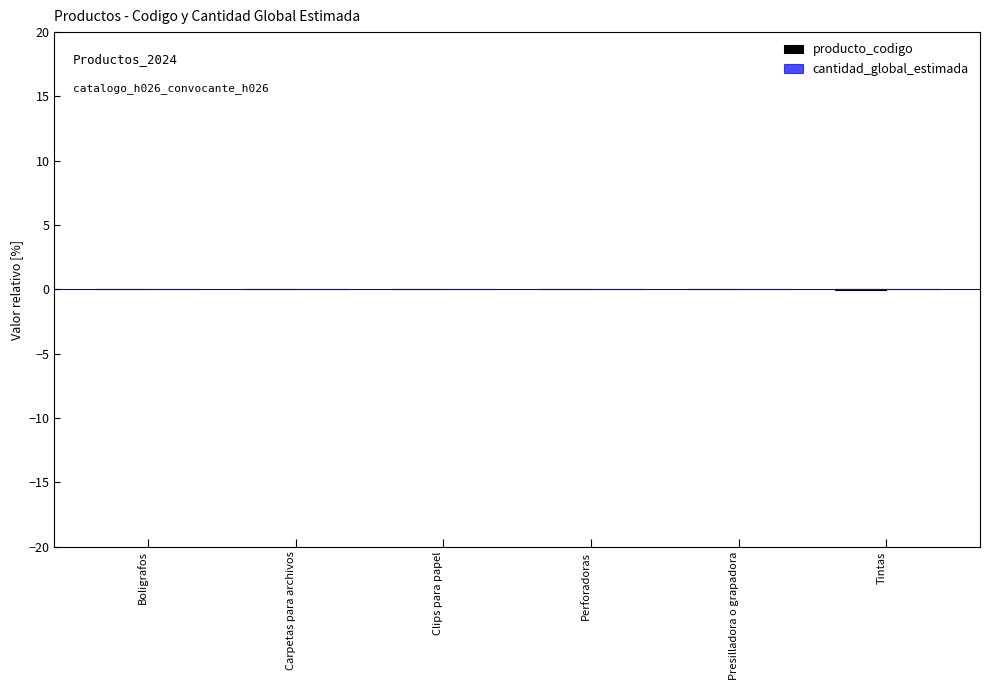

Are the bars horizontal?

No